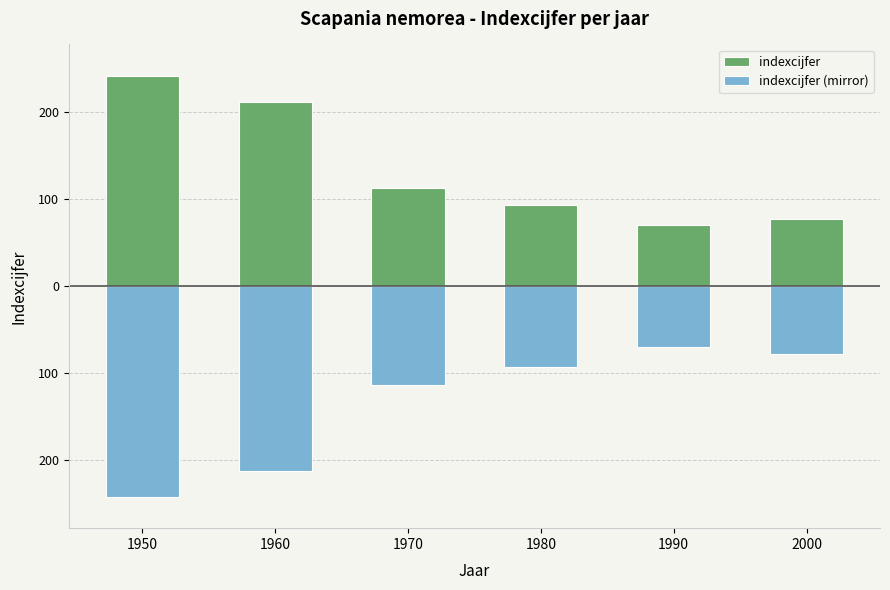

Rank the series at 1970 from lowest to highest value.

indexcijfer (mirror), indexcijfer